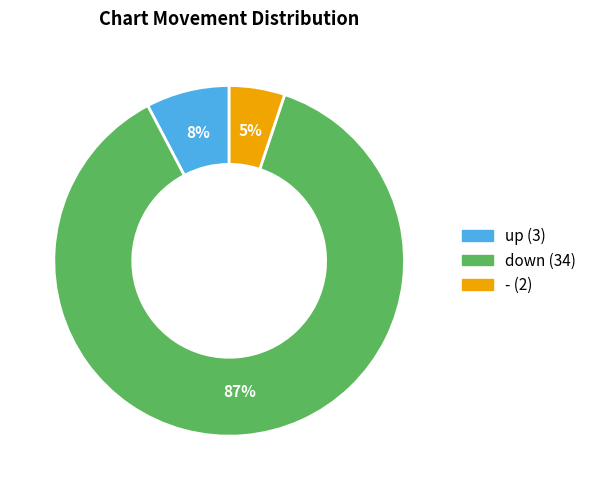

The up slice represents 8% of the pie. True or false?

True